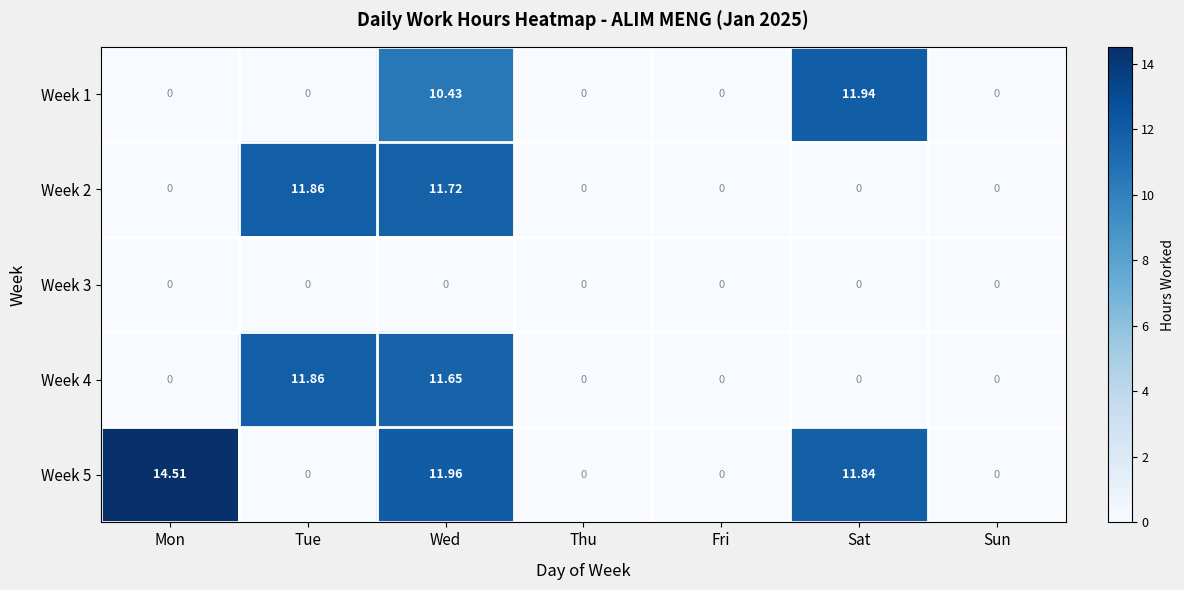

Is the value of Week 5 at Thu greater than the value of Week 1 at Wed?

No